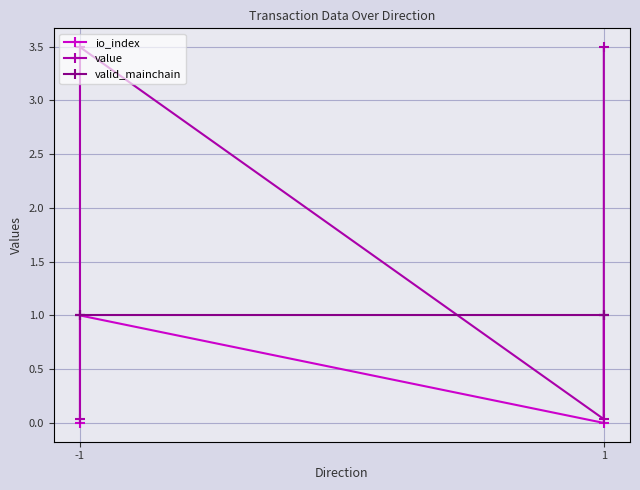

At which label is io_index closest to 0?

-1